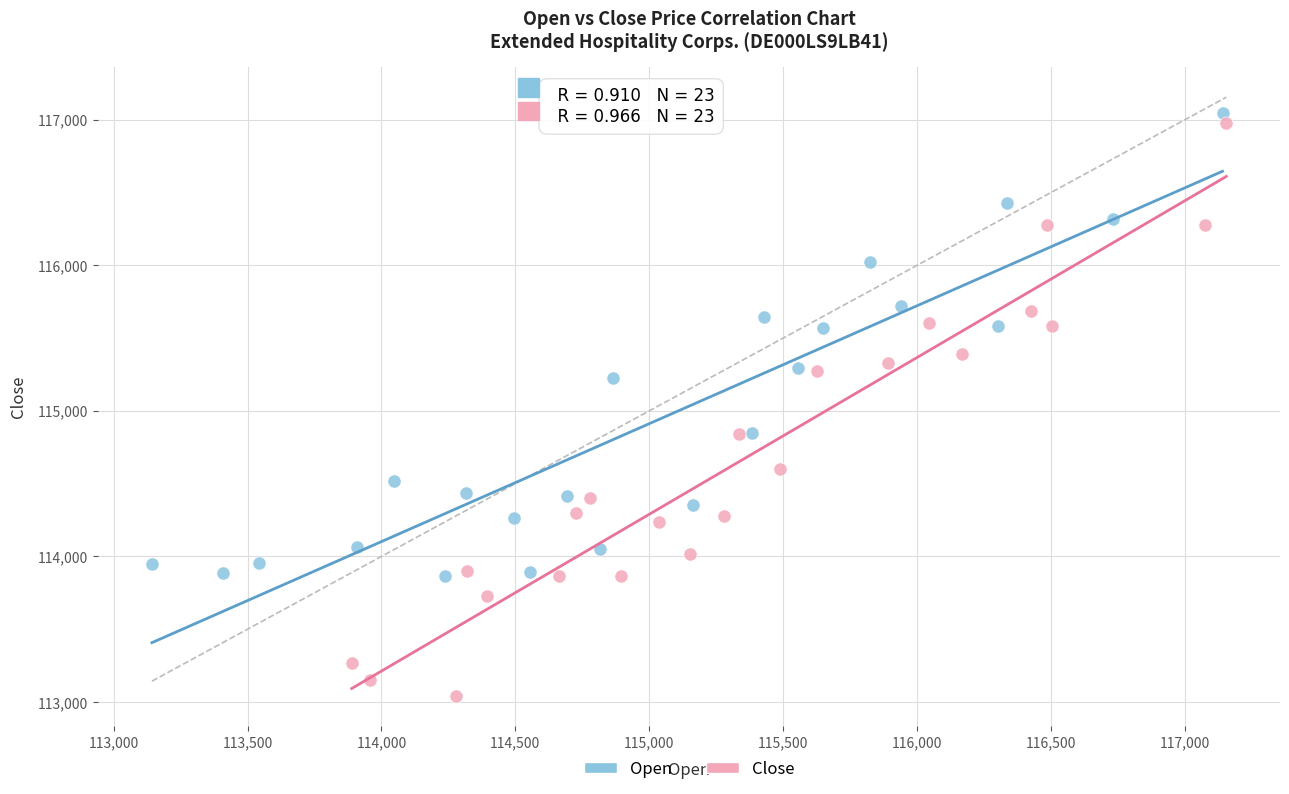

Which series has the largest Y range (max minus min)?

Close